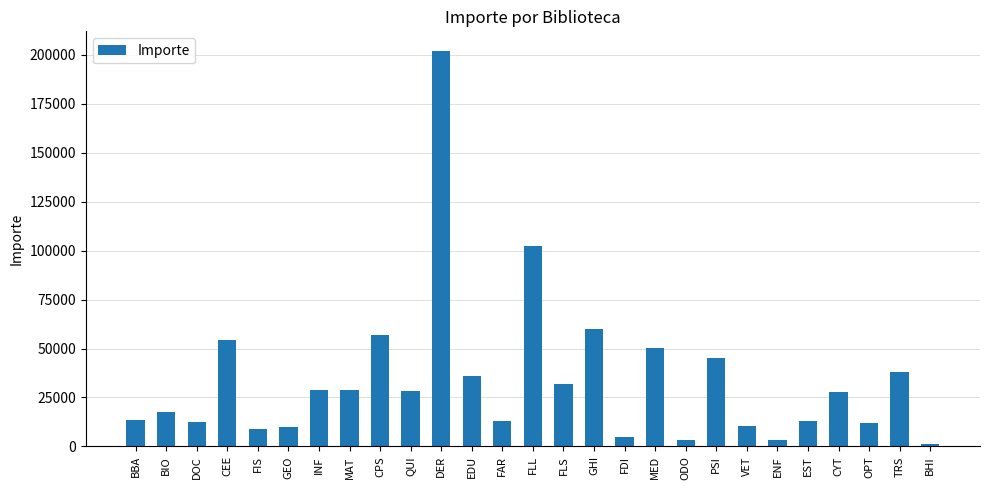

What is the ratio of the value at BHI to the value at EST?

0.1